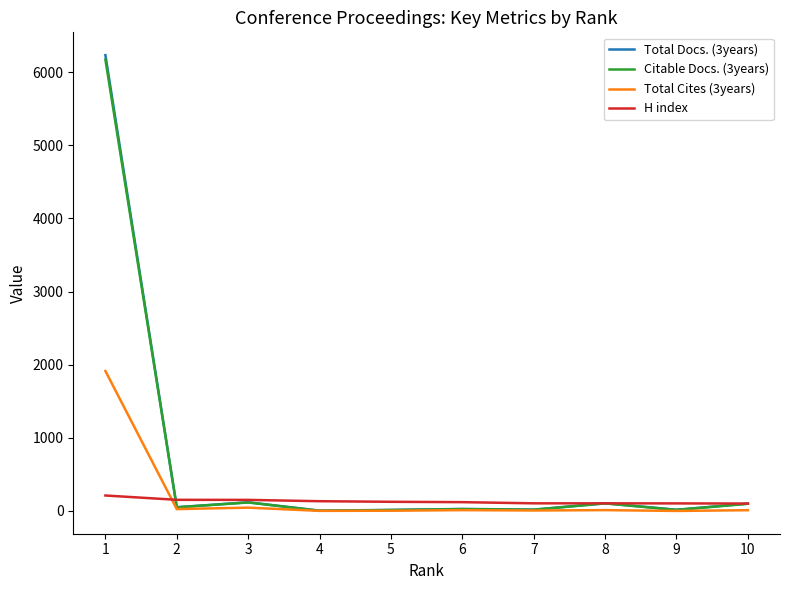

The value of Total Cites (3years) at 9 is 0. True or false?

True